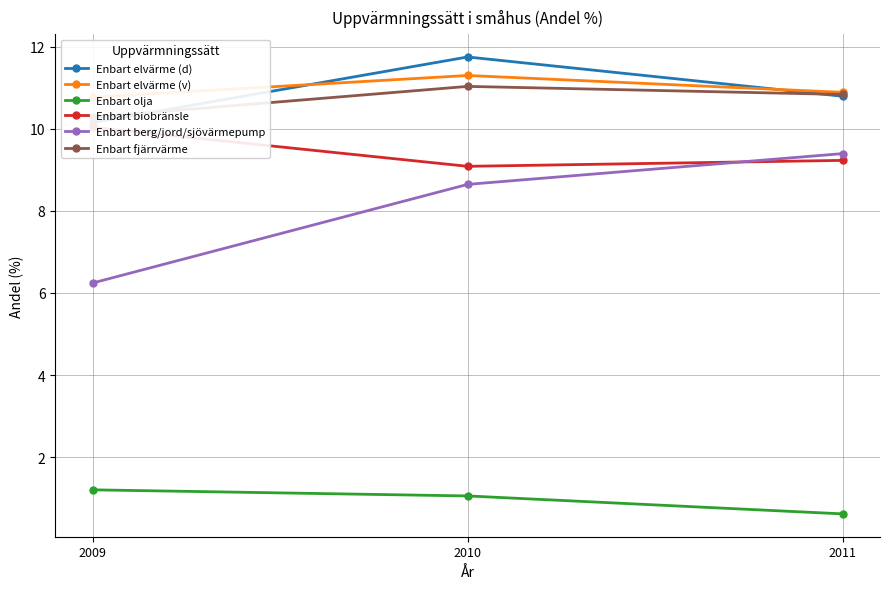

Is it true that Enbart elvärme (v) equals 11.3 at 2010?

True